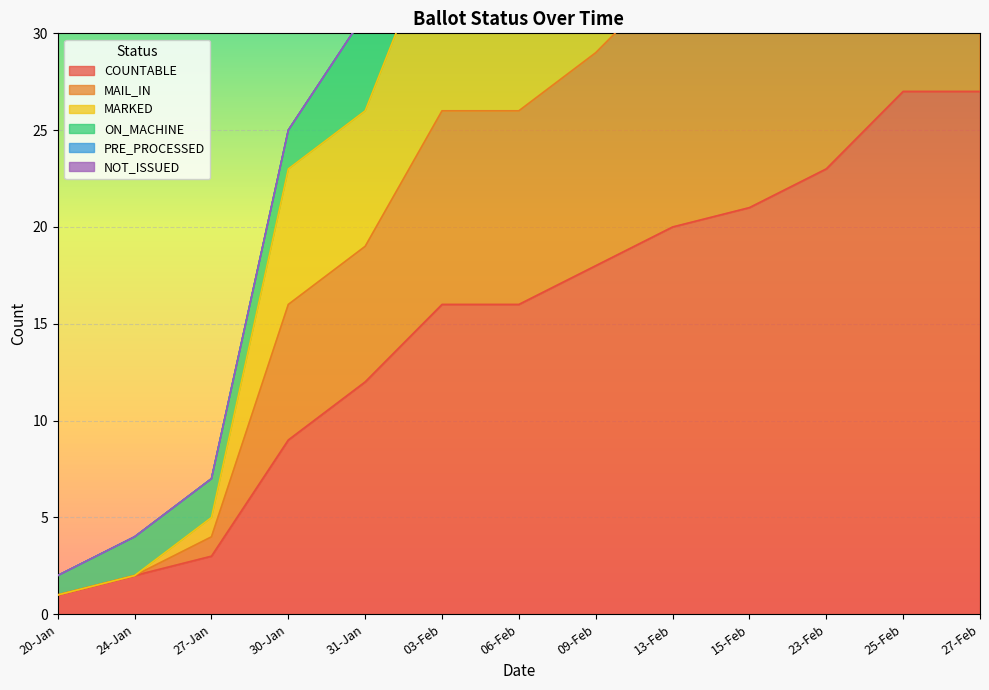

At how many categories does at least one series exceed 31?

8